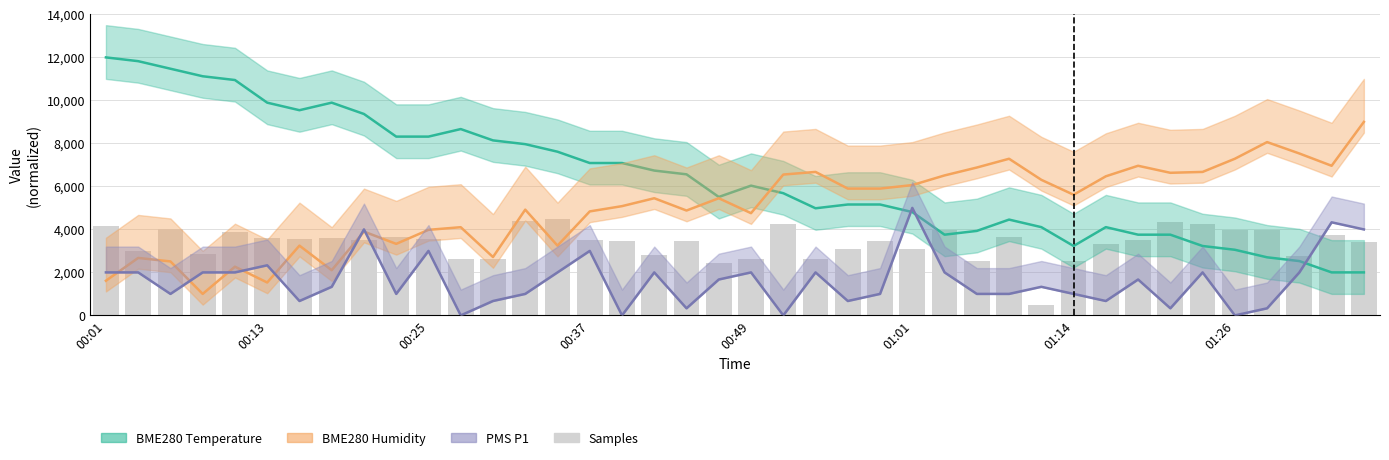

Does the chart contain any negative values?

No